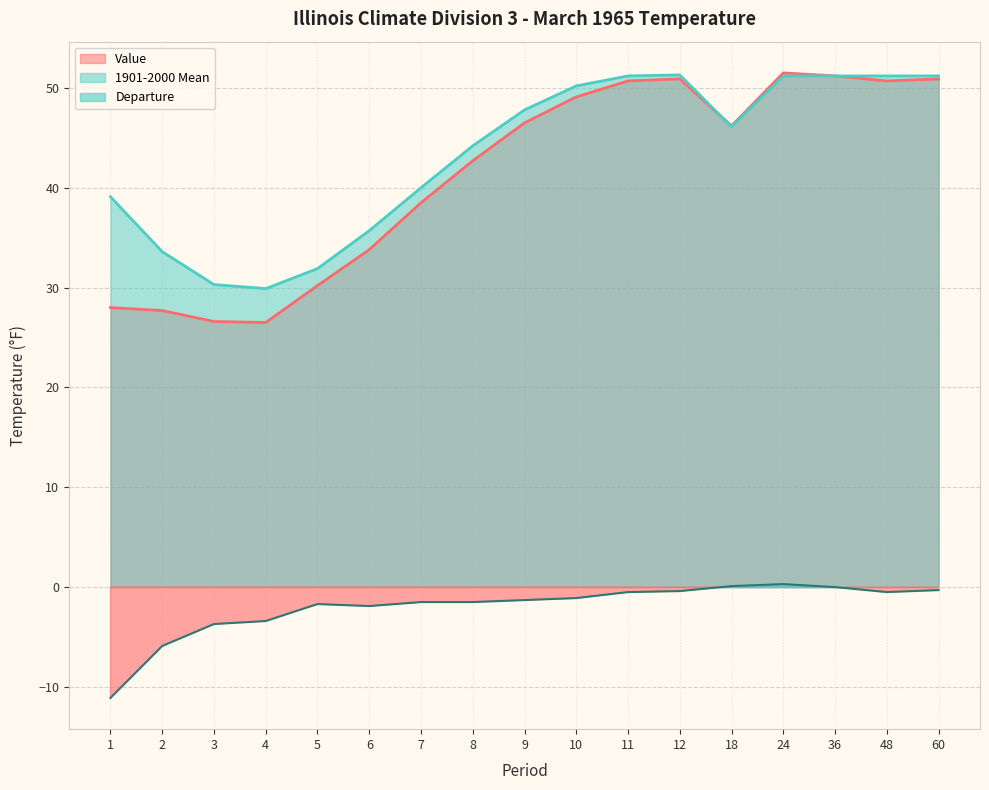

What is the maximum value for 1901-2000 Mean?

51.3